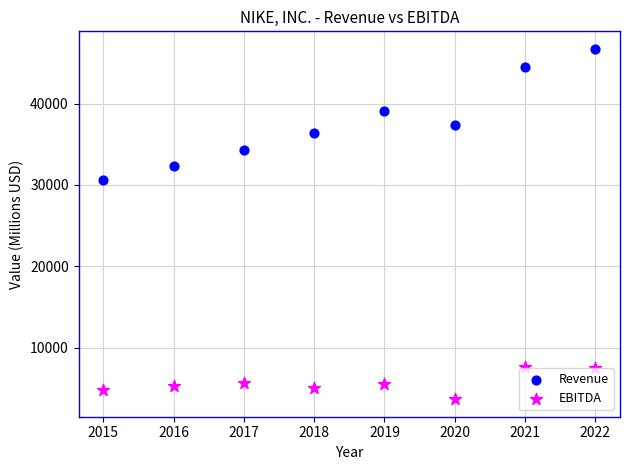

What are all the series names shown in the legend?

Revenue, EBITDA